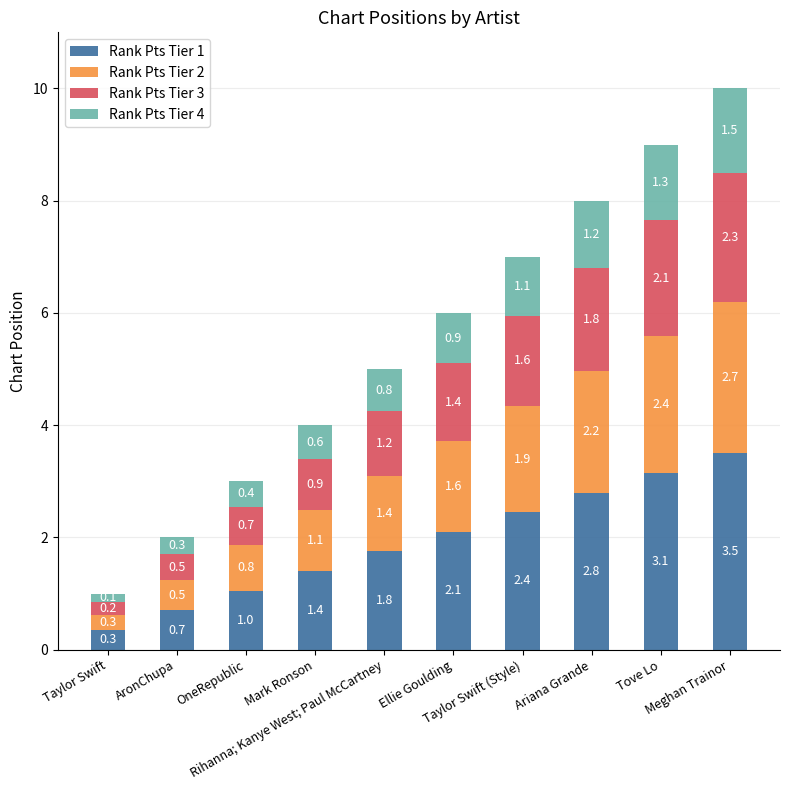

What is the difference between the maximum and second lowest values in the Rank Pts Tier 1 series?

2.8